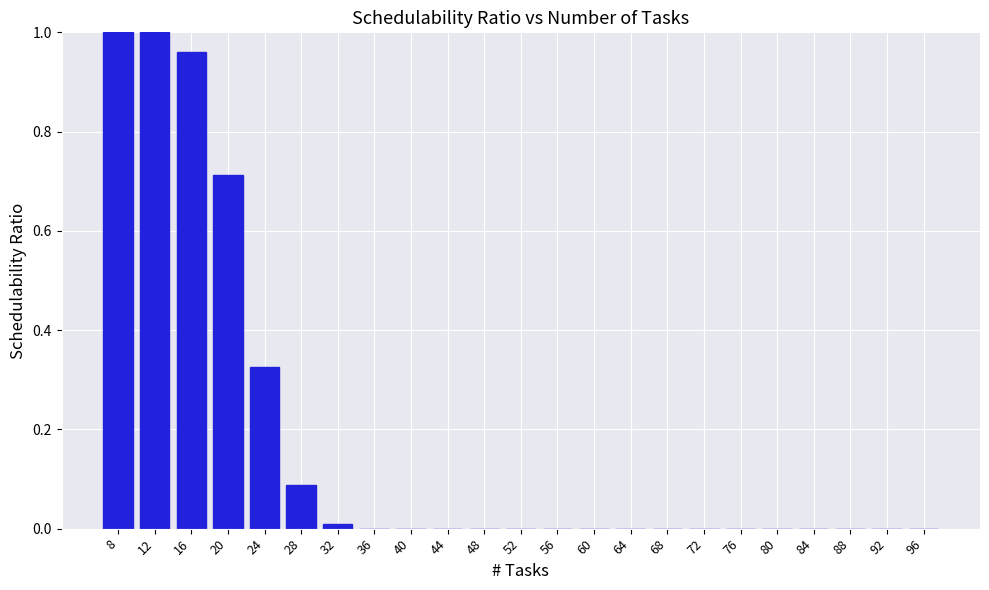

Which has a higher value, 8 or 16?

8